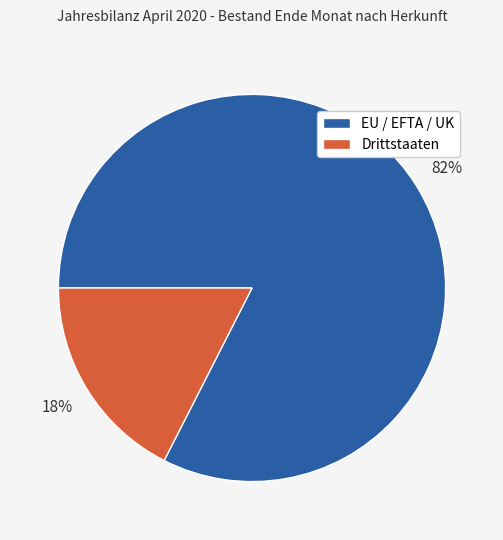

What percentage is the EU / EFTA / UK slice, to the nearest percent?

82%